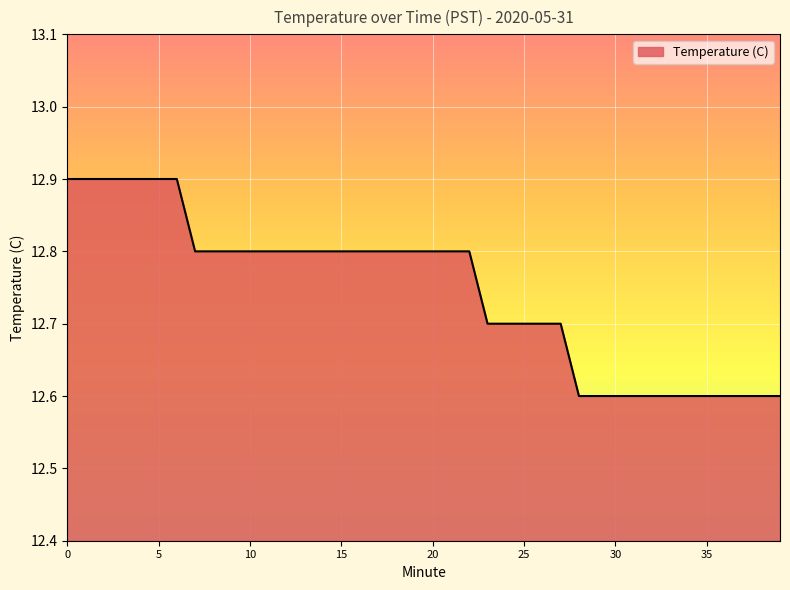

What is the difference between the maximum and minimum values?

0.3